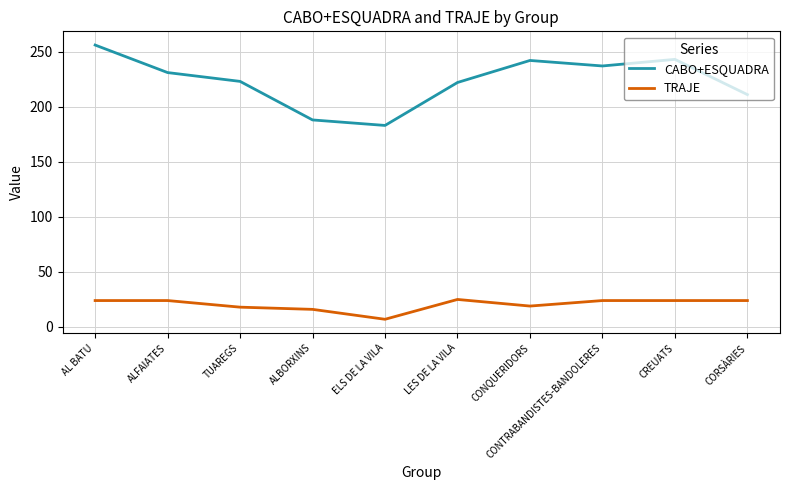

What position from the right is TUAREGS?

8